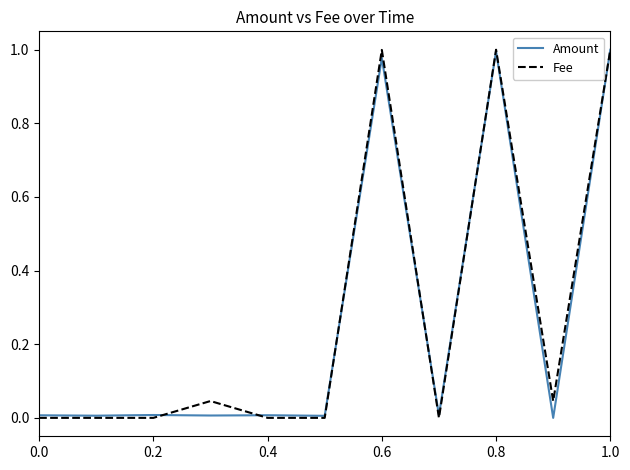

What is the difference between the second highest and second lowest values in the Amount series?

1.0